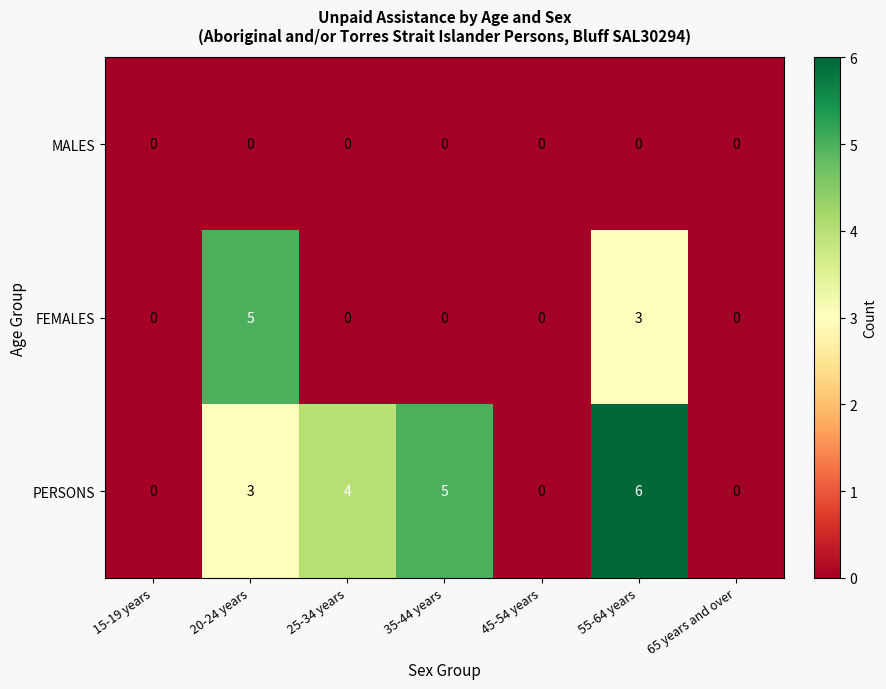

At how many categories does at least one series exceed 2?

4